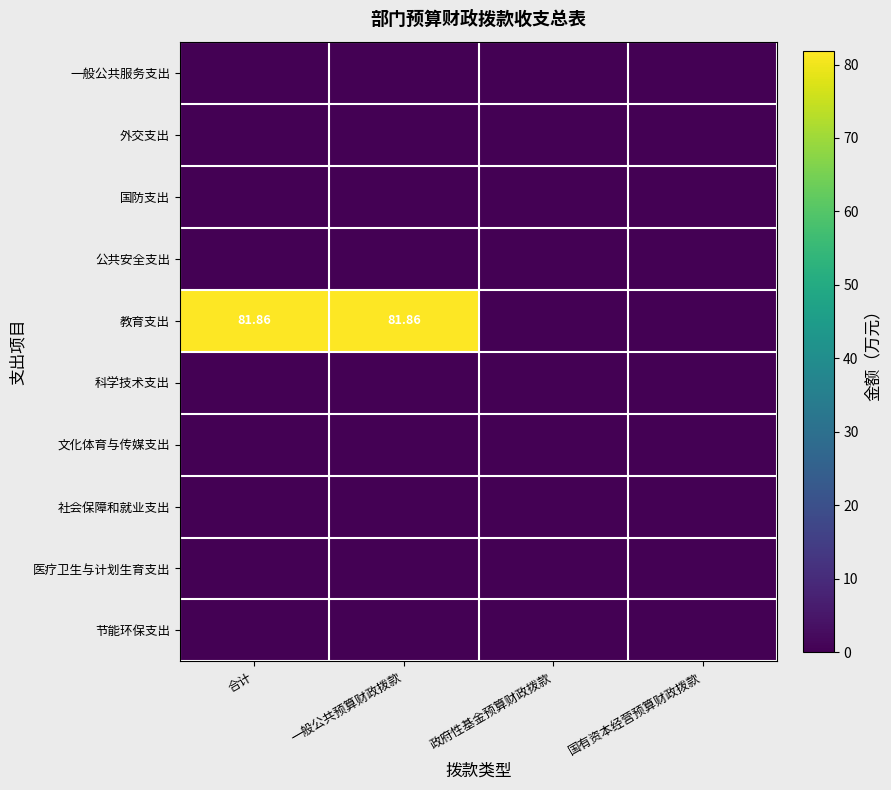

Rank the series by their maximum value, from highest to lowest.

教育支出, 一般公共服务支出, 外交支出, 国防支出, 公共安全支出, 科学技术支出, 文化体育与传媒支出, 社会保障和就业支出, 医疗卫生与计划生育支出, 节能环保支出